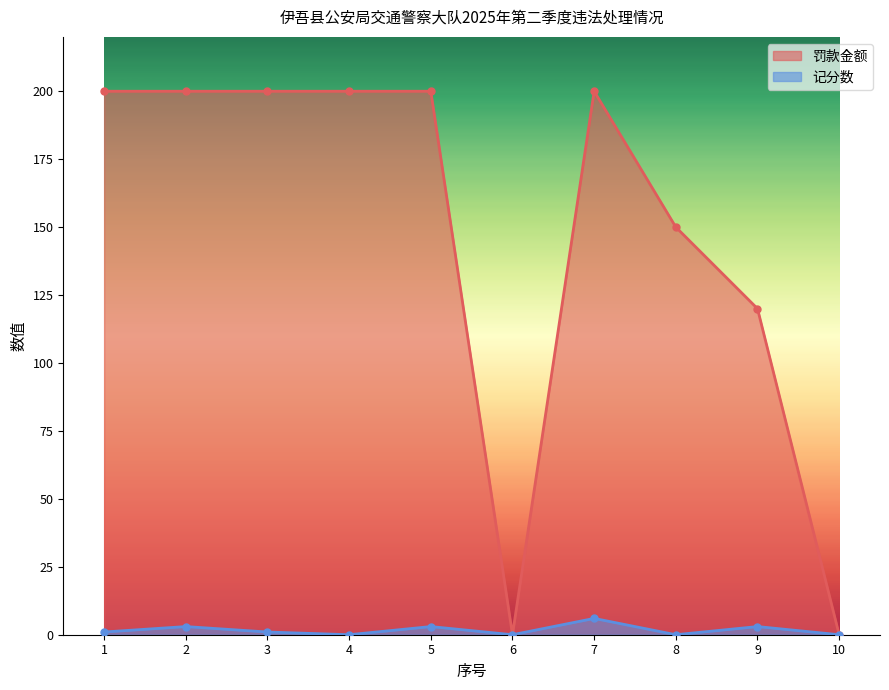

What is the approximate value of 记分数 at 7?

6